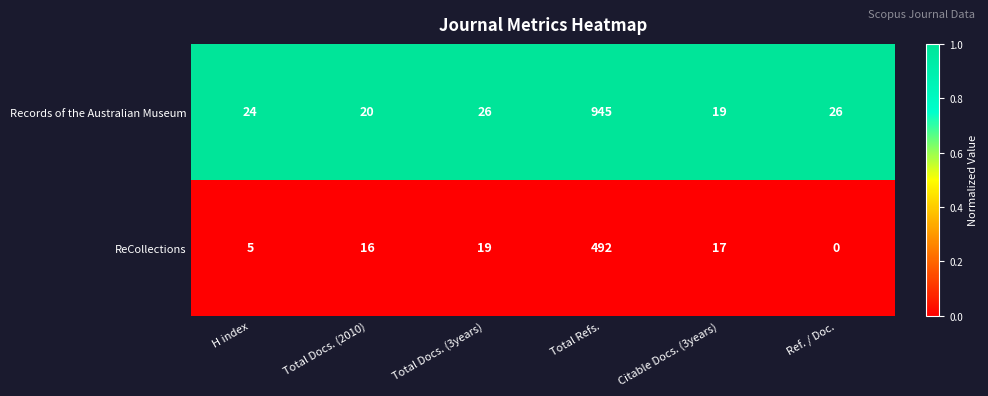

What is the greatest value displayed?

945